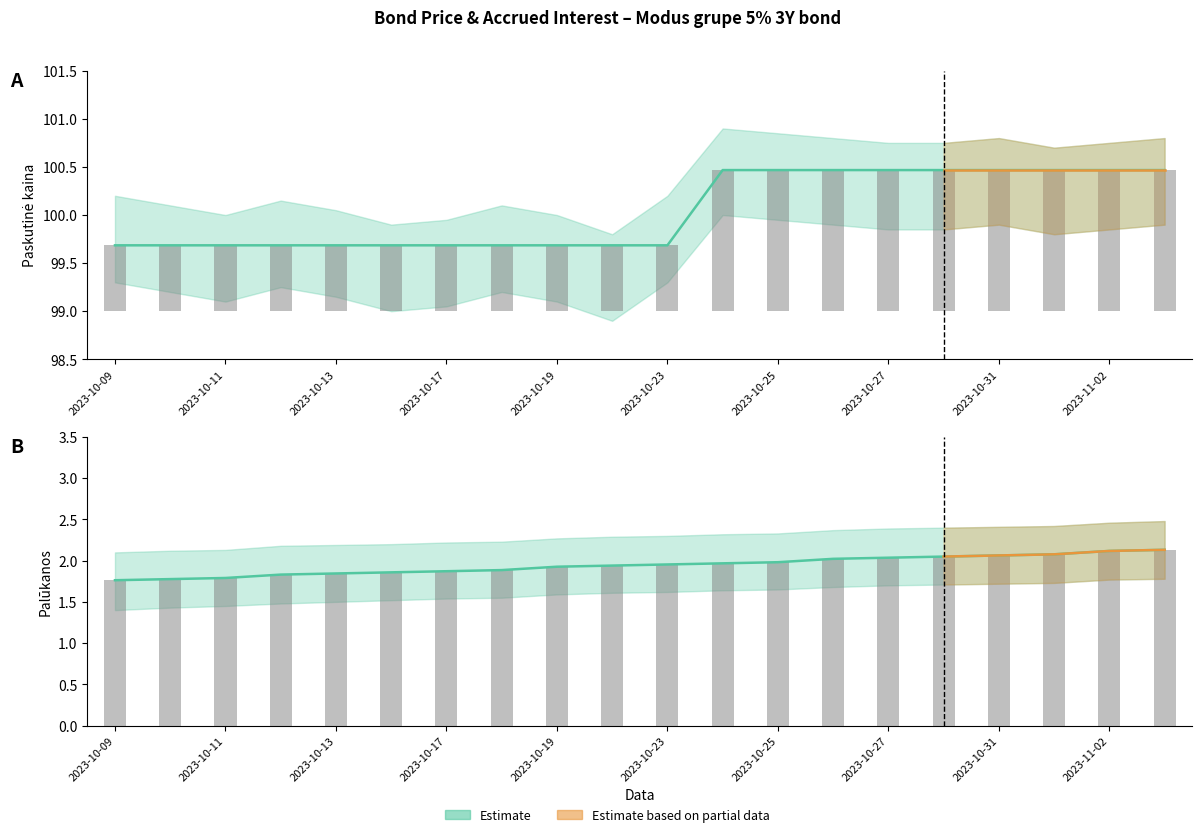

What is the sum of all Paskutine kaina values?

2000.7